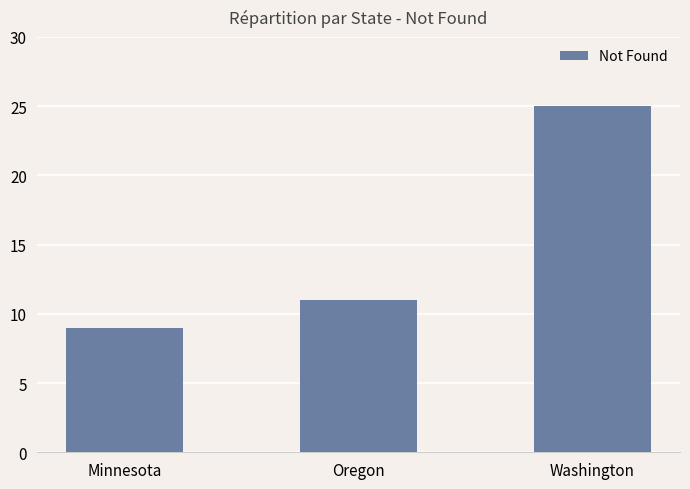

What is the sum of all values?

45